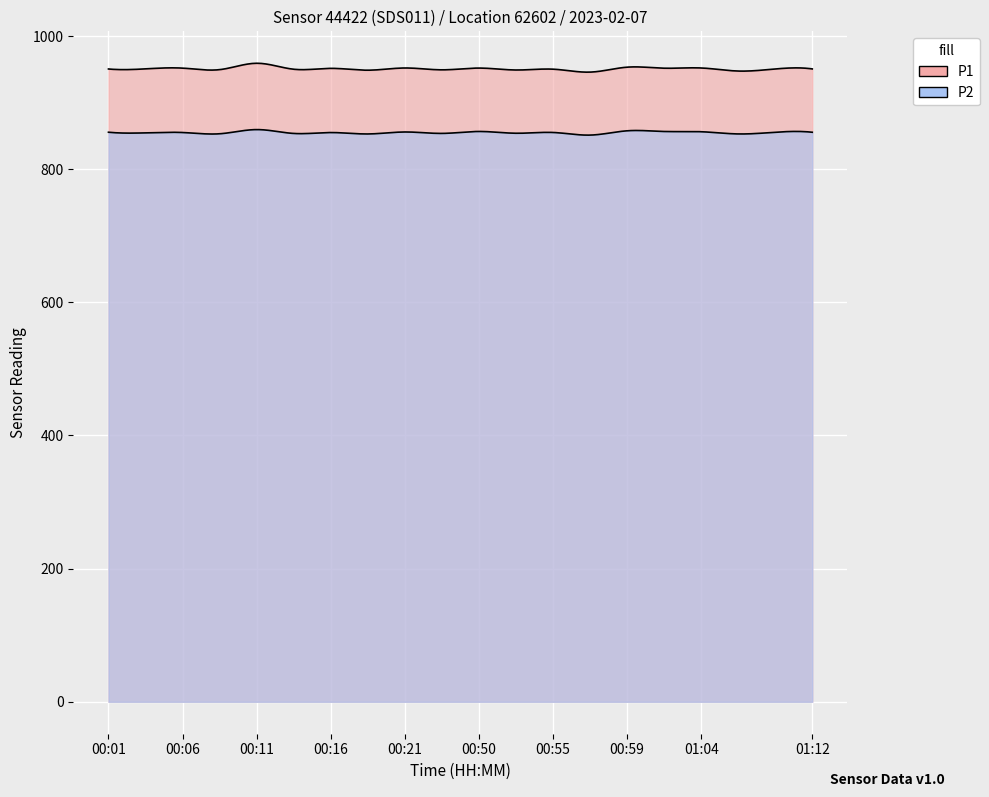

What is the approximate value of P1 at 00:11?

959.1